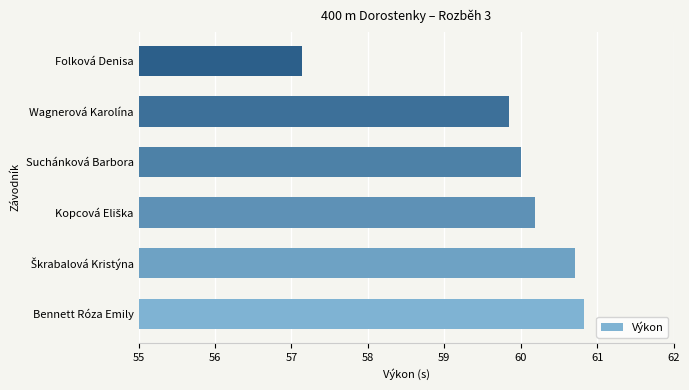

At which label is the value closest to 58?

Folková Denisa